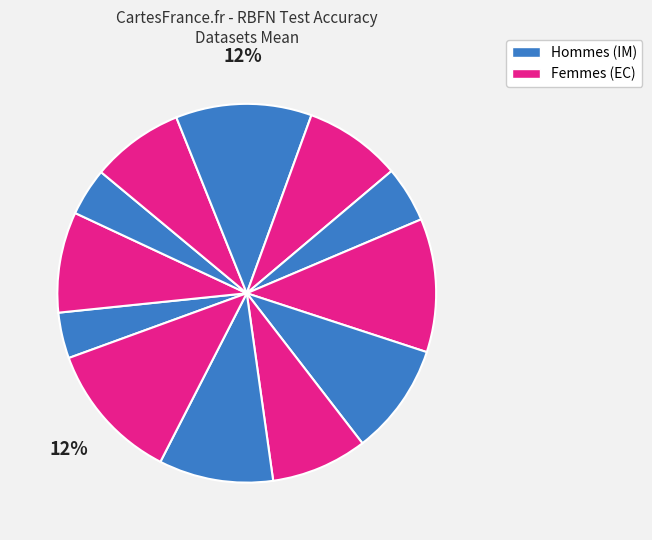

How many slices are in this pie chart?

12